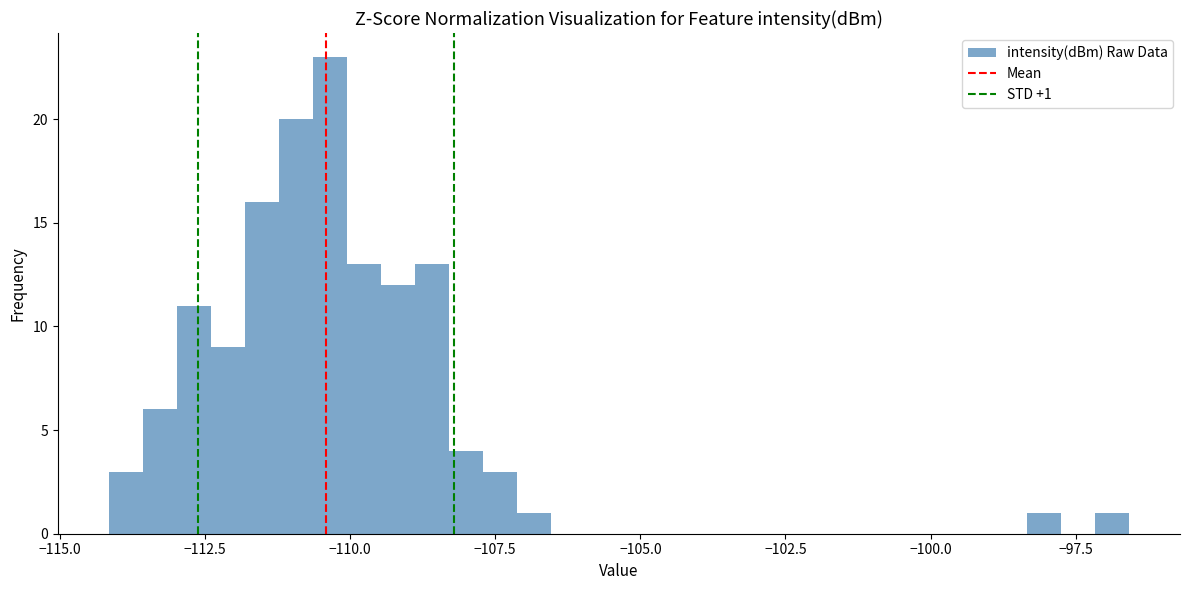

Around what value on the x-axis is the tallest bar? Give the approximate position of its centre, as read against the axis.

-110.5